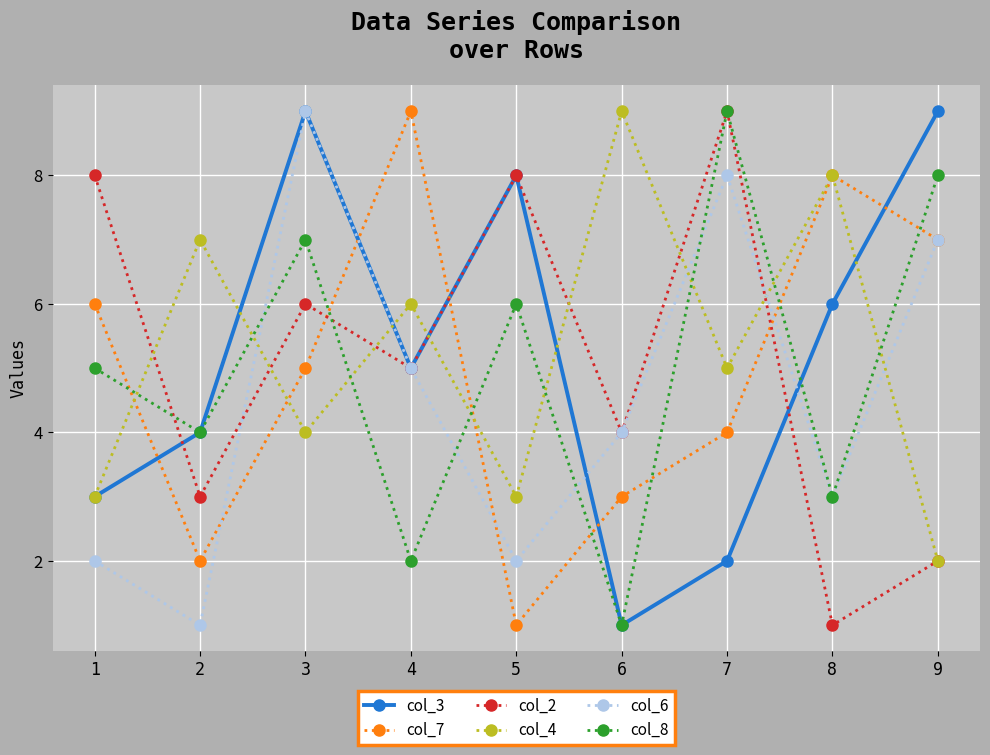

True or false: col_2 and col_6 cross at least once.

True